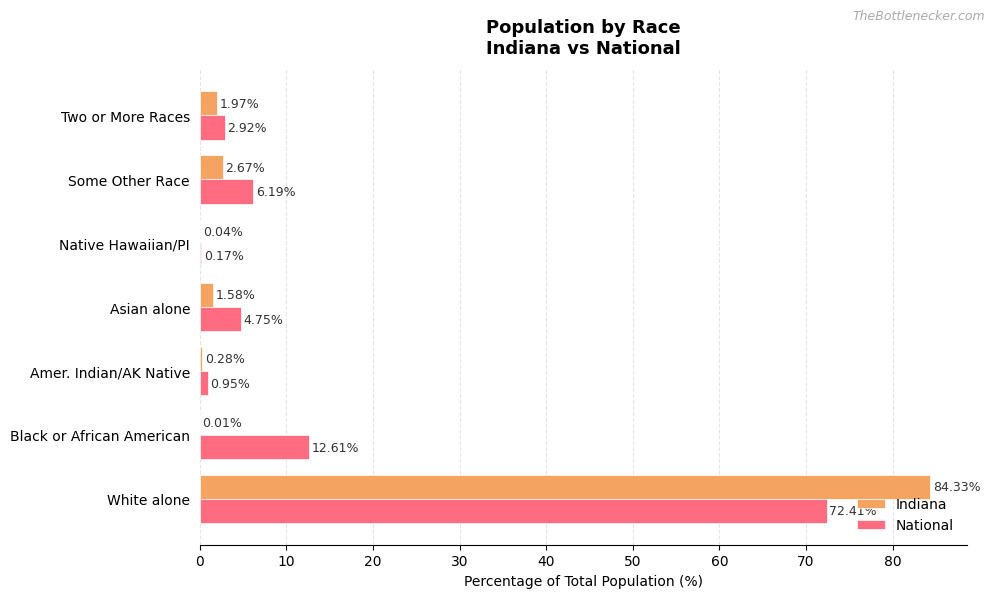

Which series changed the most between White alone and Amer. Indian/AK Native?

Indiana